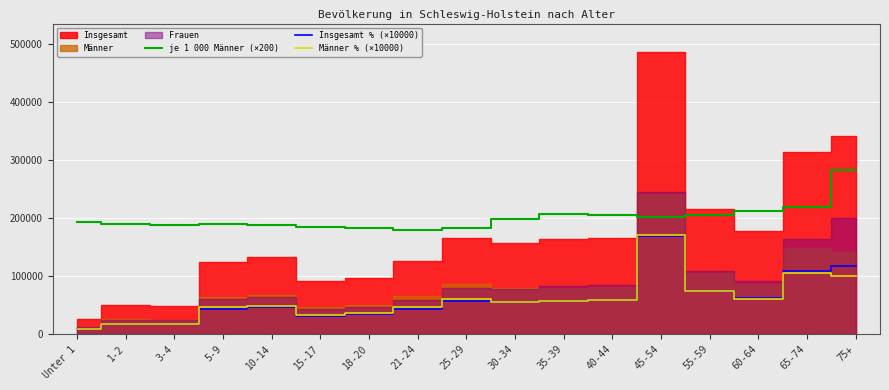

True or false: je 1 000 Männer (×200) has a value of 189000 at 10-14.

True